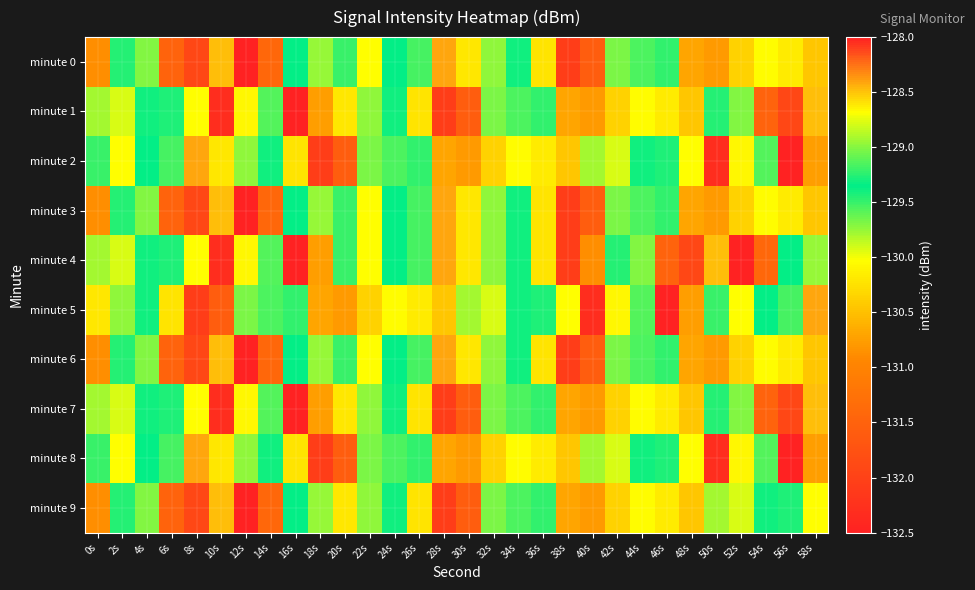

What is the total value across all series at 2s?

-1296.6